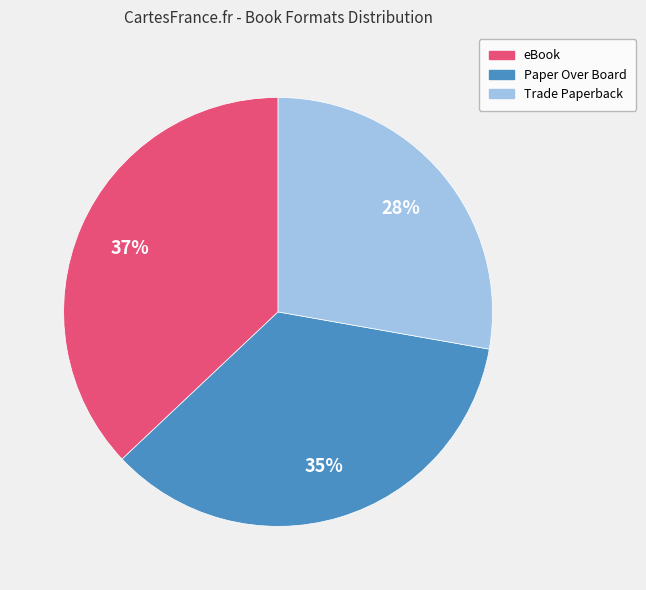

How many slices are in this pie chart?

3